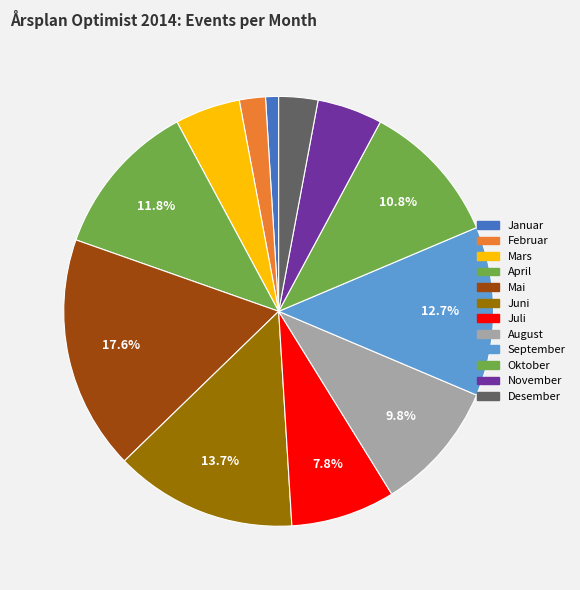

Rank the categories by value from lowest to highest.

Januar, Februar, Desember, Mars, November, Juli, August, Oktober, April, September, Juni, Mai